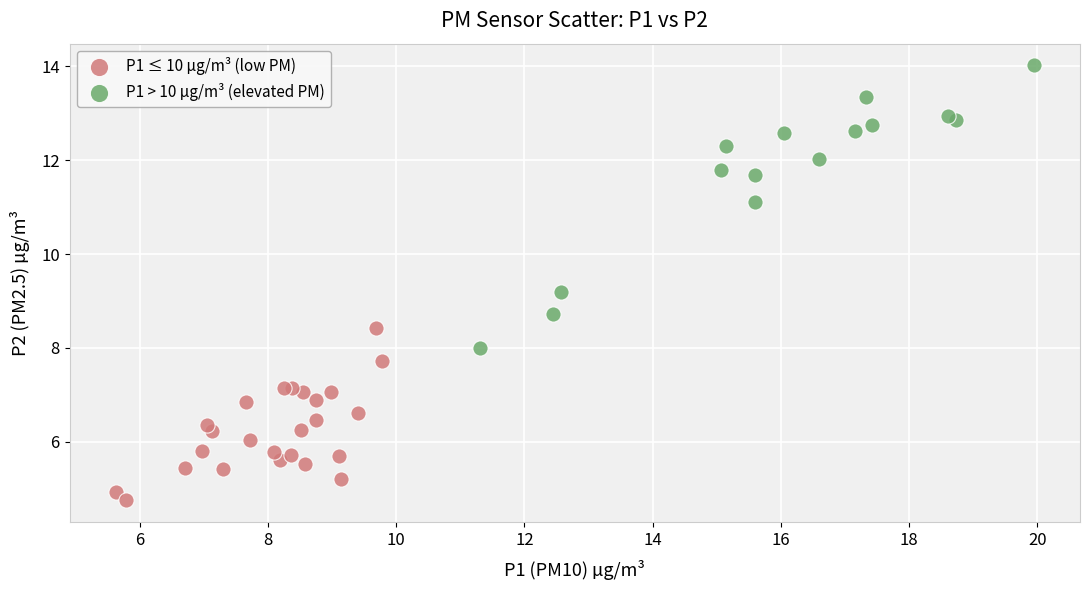

Which series has the widest spread of Y values?

P1 > 10 µg/m³ (elevated PM)